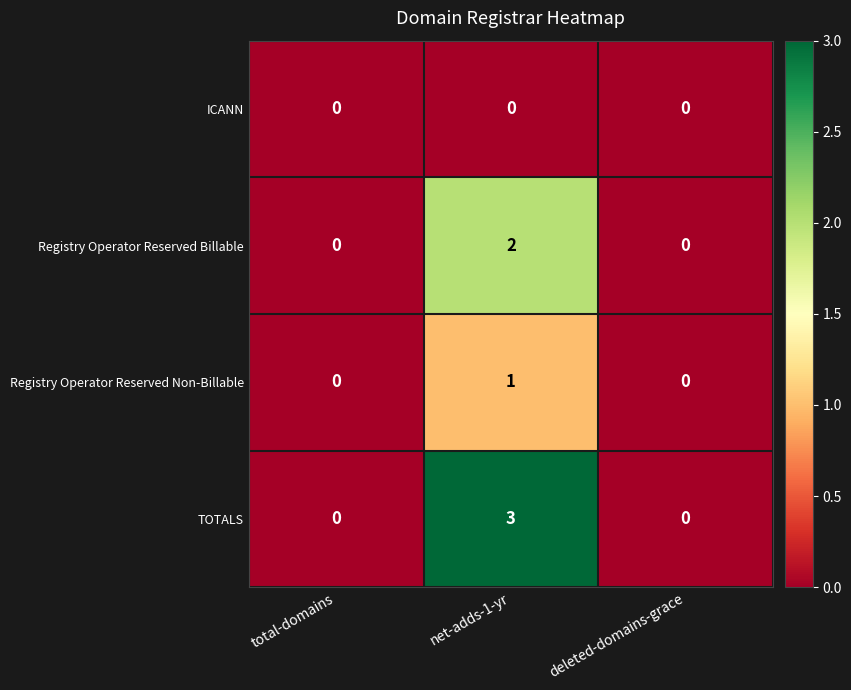

Which label corresponds to the largest value in the chart?

net-adds-1-yr